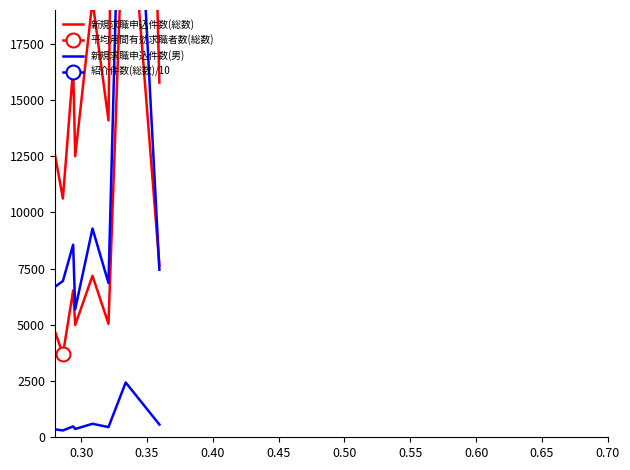

Reading right to left, transcribe all the data shown in this chart.

新規求職申込件数(総数): 15773.0	72974.0	14092.0	19425.0	12495.0	16416.0	10618.0	12829.0	35307.0	13930.0	21037.0	23432.0	17356.0	39848.0	30385.0	97451.0	22828.0	10989.0	31679.0	26258.0	36395.0
平均月間有効求職者数(総数): 7631.0	26561.1	5046.0	7180.0	4995.0	6529.0	3684.6	4843.0	12874.1	5744.0	8472.0	8632.8	7271.9	14711.0	10942.0	39426.0	8472.0	4136.0	12201.0	9997.6	14205.0
新規求職申込件数(男): 7453.0	35926.0	6861.0	9281.0	5696.0	8563.0	6948.0	6658.0	17882.0	7820.0	11761.0	11104.0	10724.0	22317.0	17628.0	61539.0	12983.0	6255.0	17489.0	14675.0	24117.0
紹介件数(総数)/10: 567.0	2436.6	452.1	599.6	369.3	482.6	303.9	358.4	981.8	383.7	576.9	626.2	423.1	954.0	685.4	2197.1	509.2	244.8	683.9	564.2	669.5